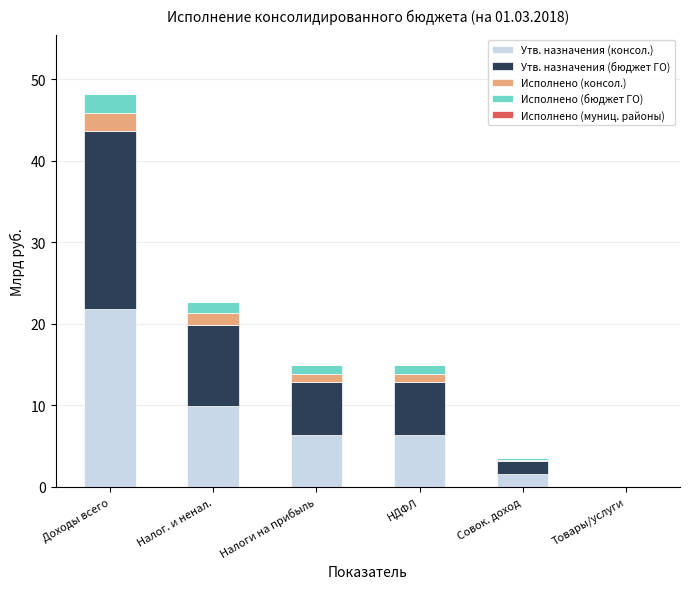

The Утв. назначения (консол.) series shows 6.4 at Налоги на прибыль. True or false?

True